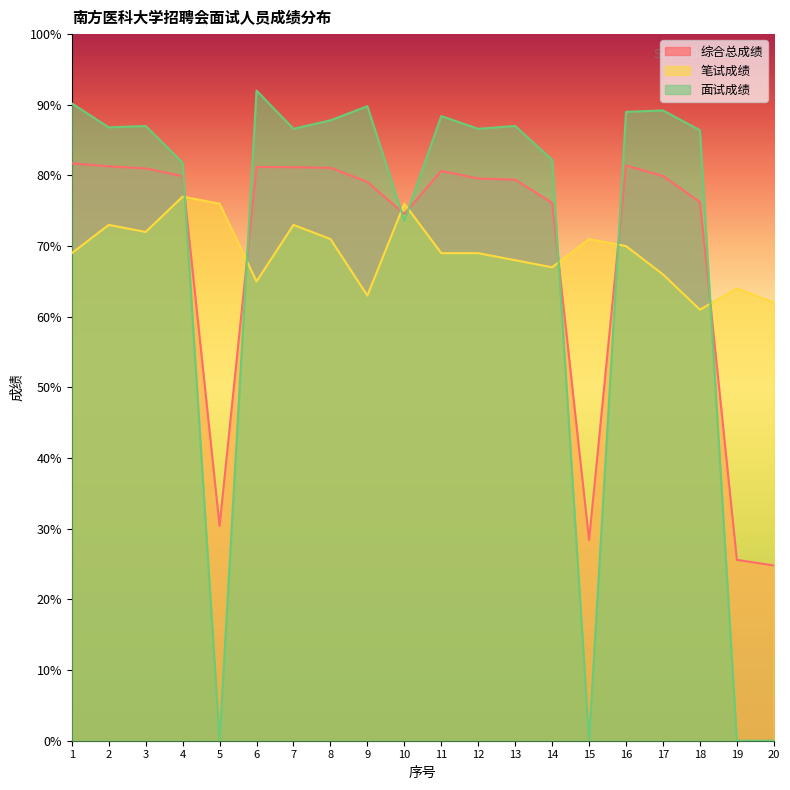

Which category has the highest value in the 综合总成绩 series?

1